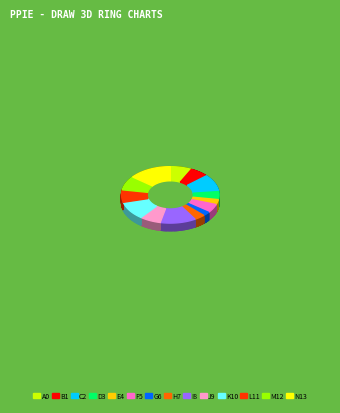

The M12 slice represents 8% of the pie. True or false?

True